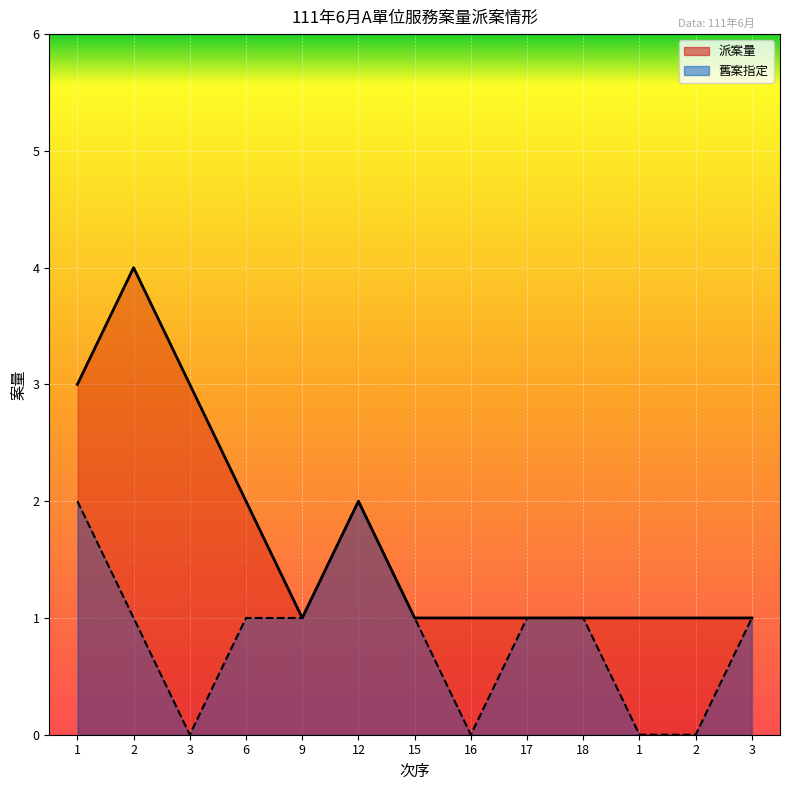

How many values in the 舊案指定 series are below 1?

4